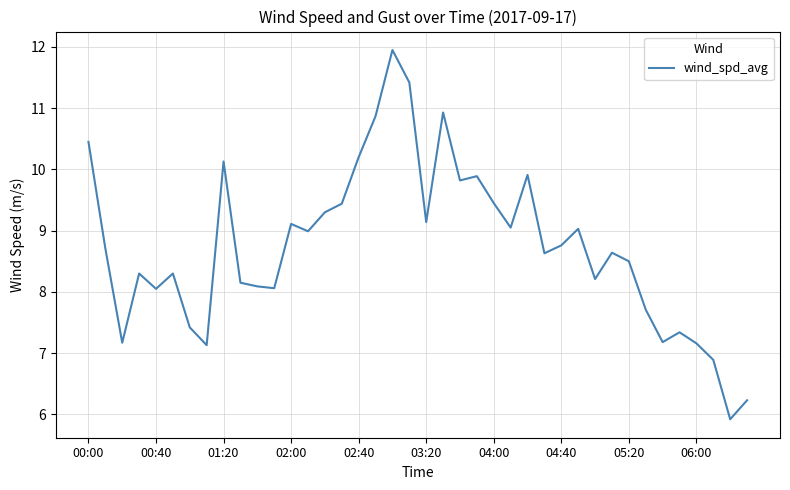

What is the minimum value shown in the chart?

5.9